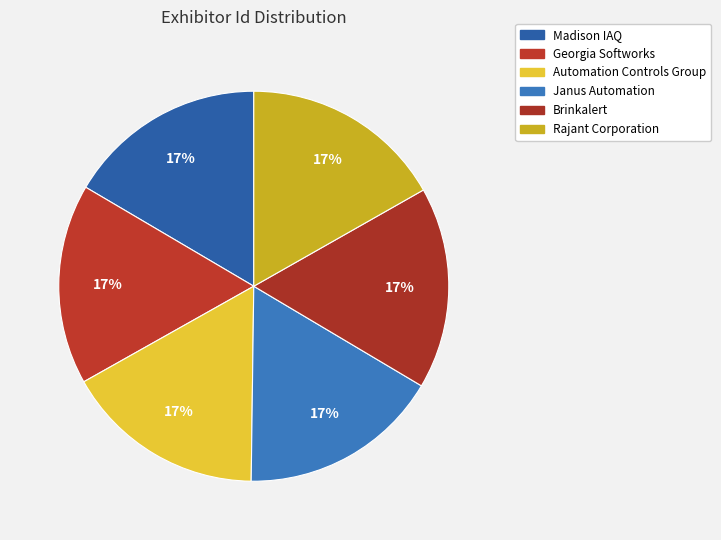

Between Madison IAQ and Automation Controls Group, which is larger?

Automation Controls Group